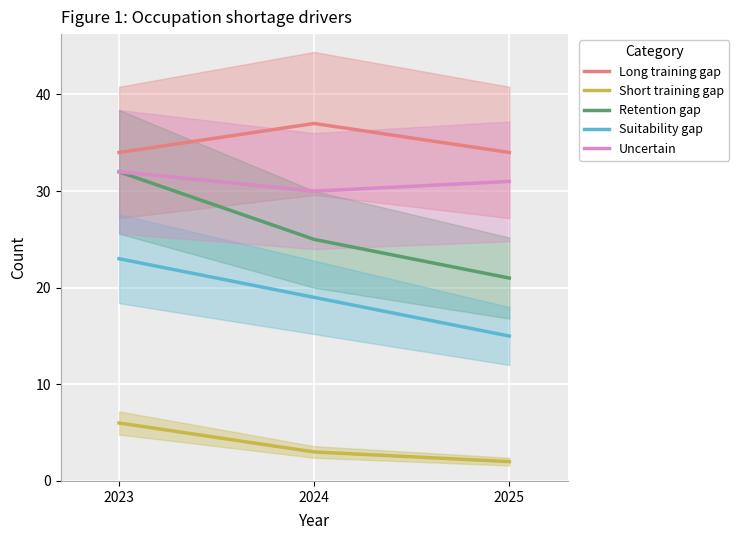

What is the difference between the maximum and minimum values in the Retention gap series?

11